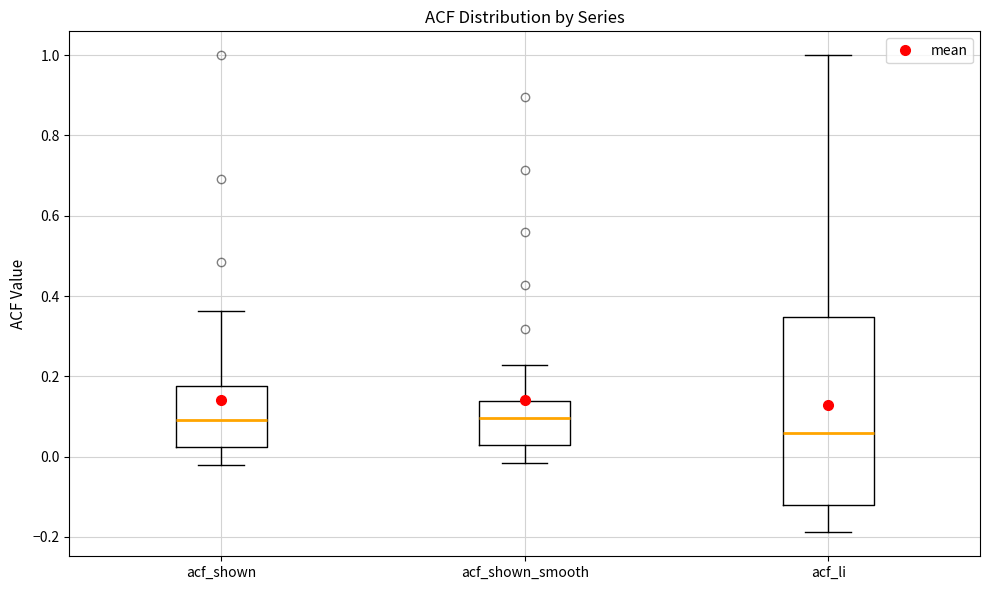

Where is the lower edge of the box for acf_li on the y-axis? The values are not printed on the chart, so give them approximately, as read against the axis.

-0.12